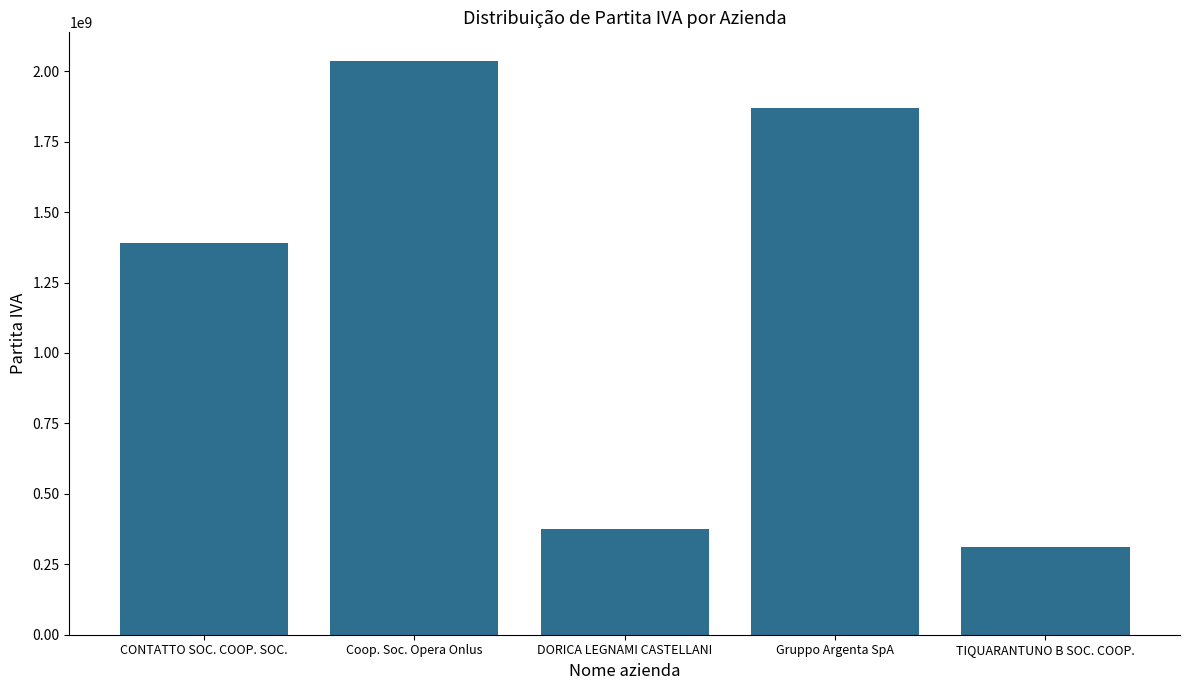

Reading left to right, transcribe all the data shown in this chart.

CONTATTO SOC. COOP. SOC.=1388820415	Coop. Soc. Opera Onlus=2036180426	DORICA LEGNAMI CASTELLANI=375900420	Gruppo Argenta SpA=1870980362	TIQUARANTUNO B SOC. COOP.=312450414